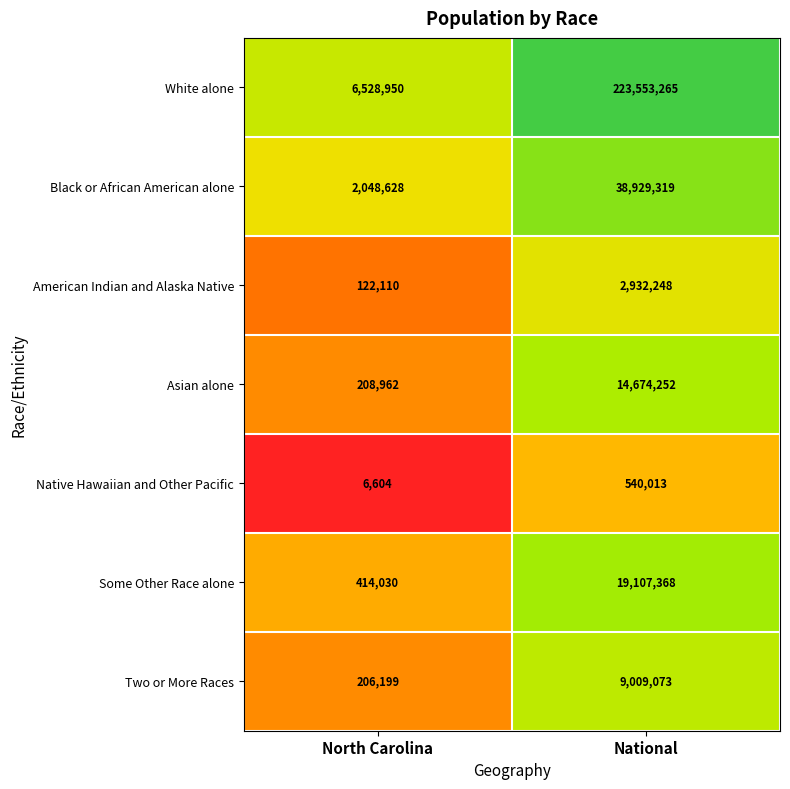

At which category is the sum across all series the highest?

National